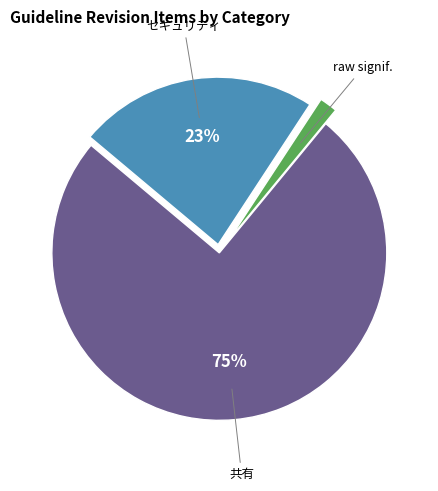

To the nearest percent, what is the difference between the largest and smallest slice percentages?

73%